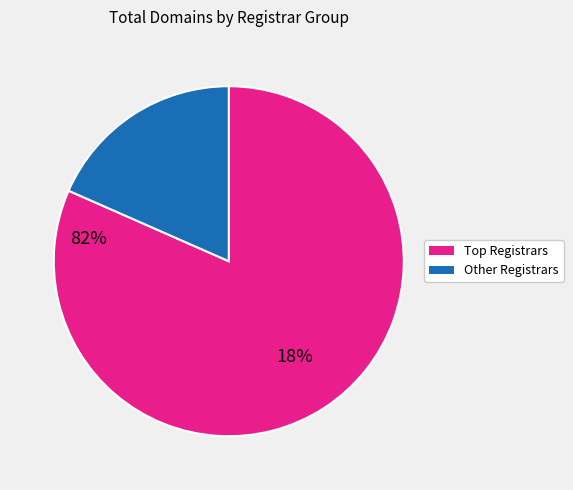

Count the number of slices in the pie.

2